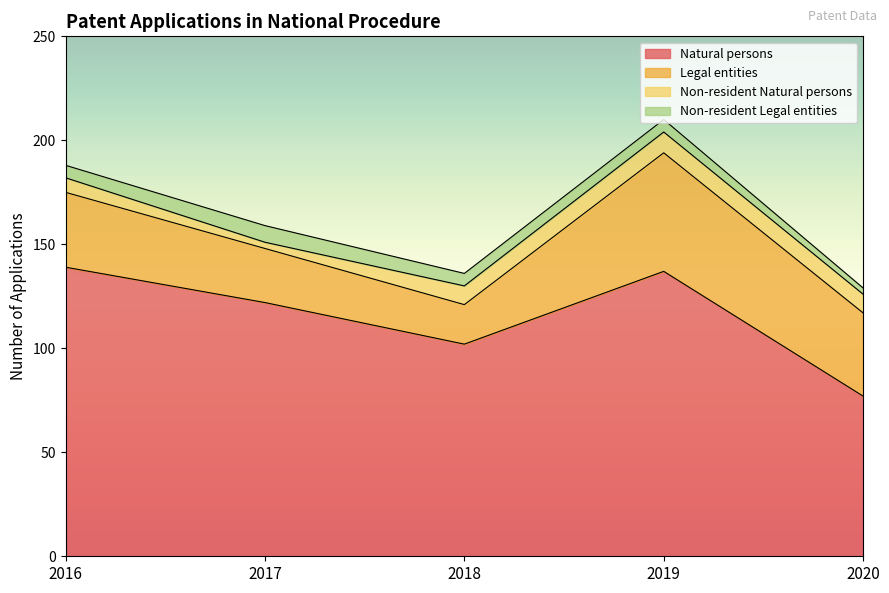

At which label does Natural persons first exceed 122?

2016